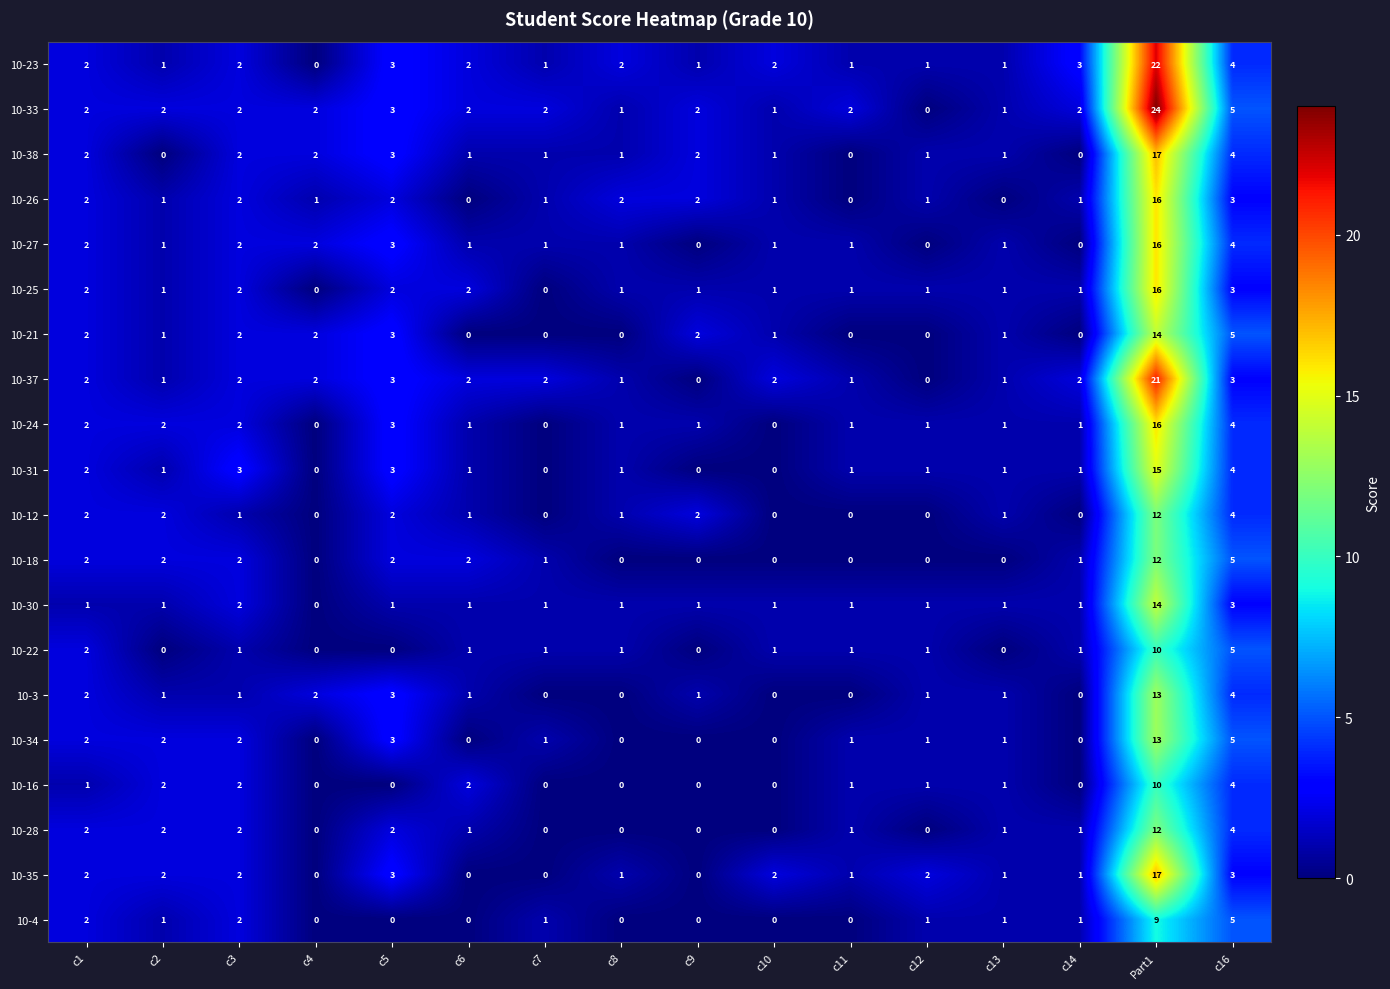

How many categories are shown in the chart?

16